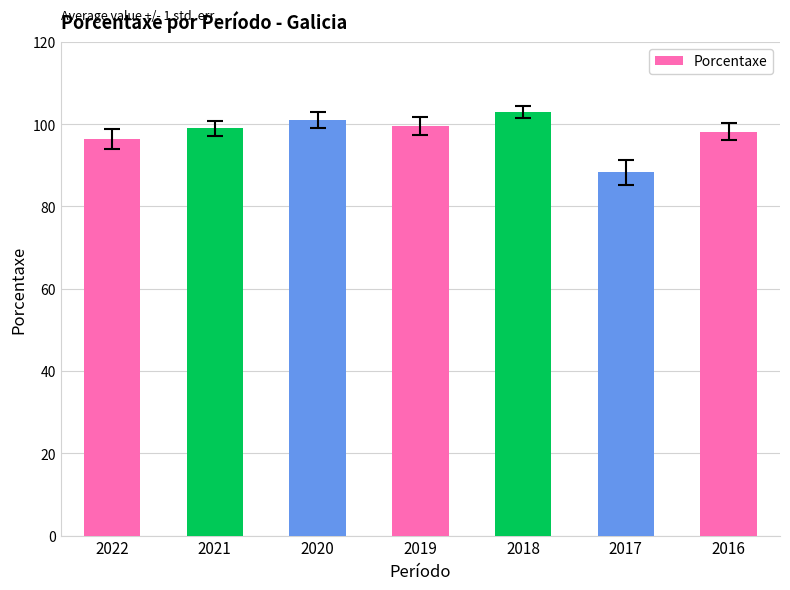

The chart shows a value of 102.9 at 2018. True or false?

True